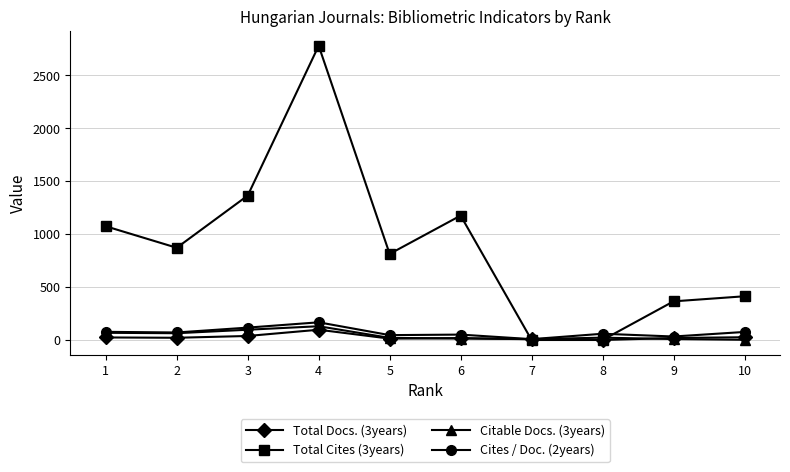

What is the difference between the Cites / Doc. (2years) values at 7 and 4?

159